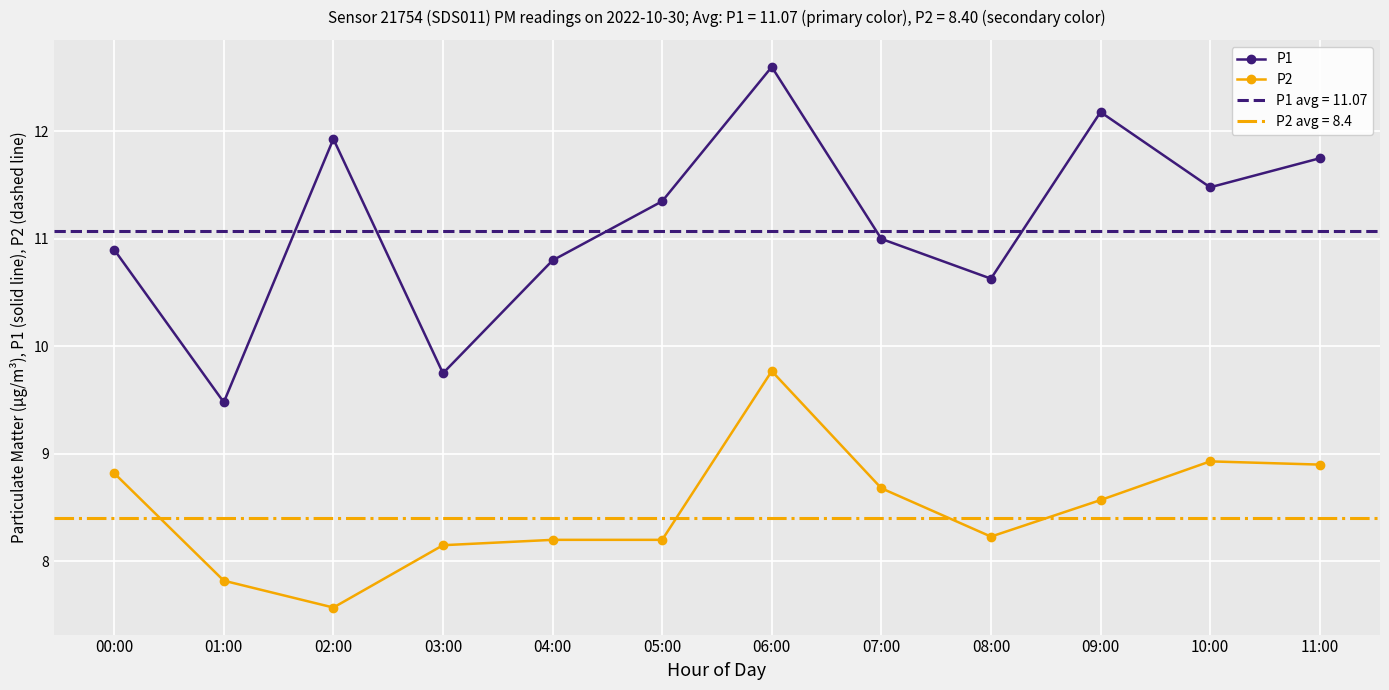

In P2, how many points are higher than both neighbors (excluding endpoints)?

2